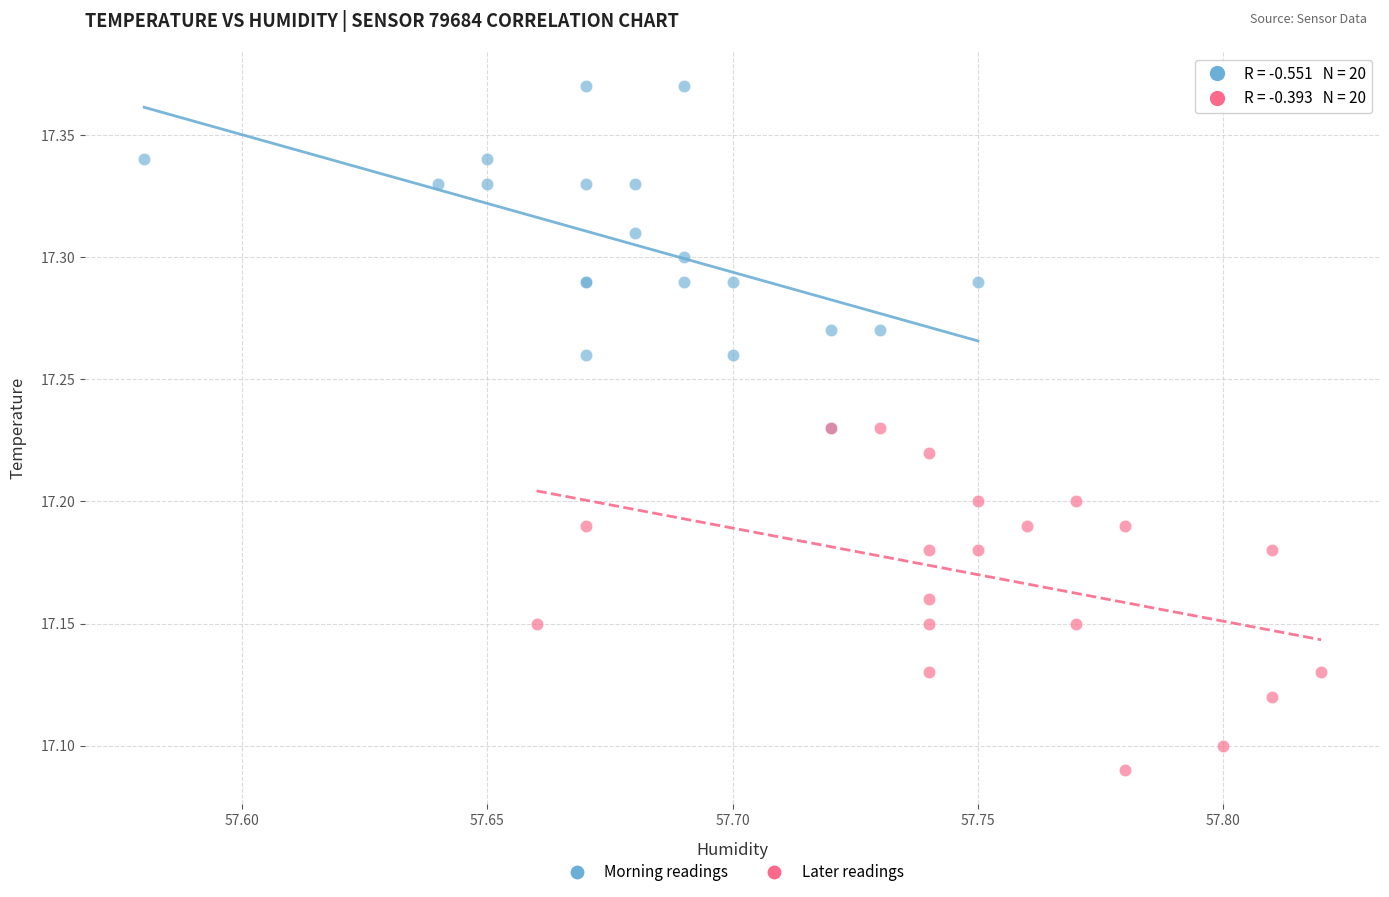

Which series contains the highest Y value?

Morning readings